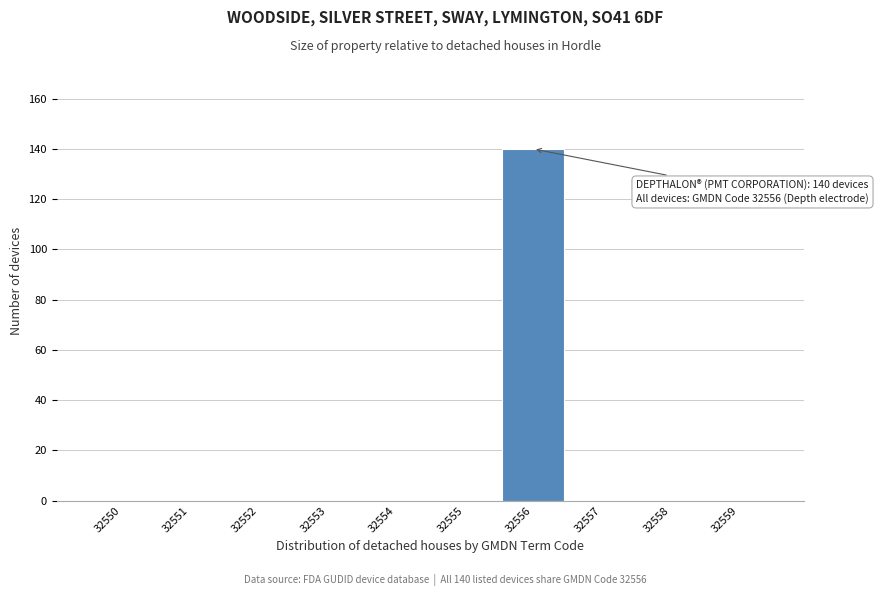

Reading left to right, list all the values displayed in this chart.

32550=0	32551=0	32552=0	32553=0	32554=0	32555=0	32556=140	32557=0	32558=0	32559=0